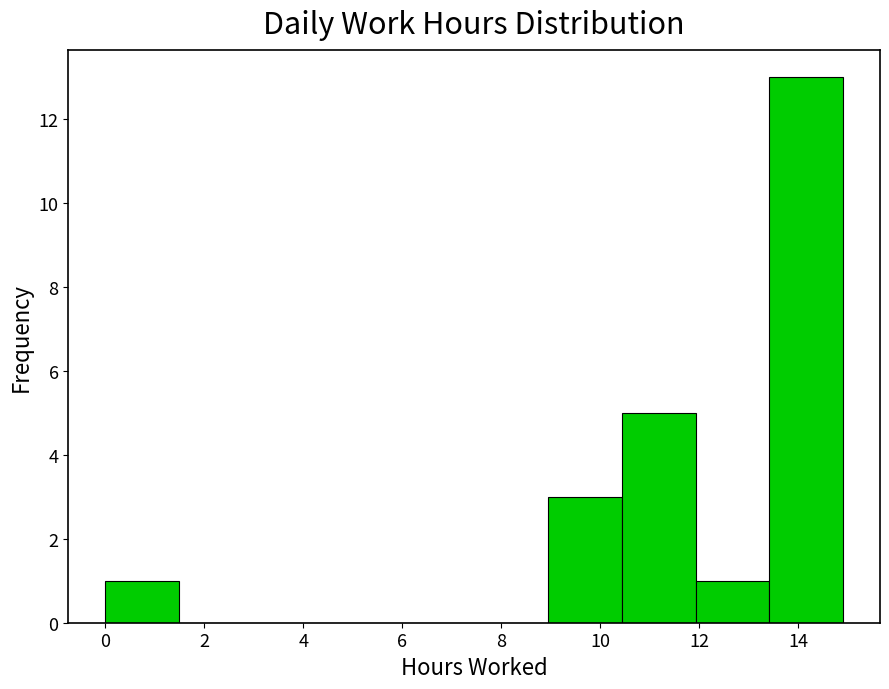

Reading left to right, transcribe this chart: for each bar, give the range it covers on the x-axis and its height. Neither the bar edges nor the heights are printed on the chart, so give them approximately, as read against the axes.

0.0 to 1.4: 1
1.4 to 3.0: 0
3.0 to 4.4: 0
4.4 to 6.0: 0
6.0 to 7.4: 0
7.4 to 9.0: 0
9.0 to 10.4: 3
10.4 to 12.0: 5
12.0 to 13.4: 1
13.4 to 15.0: 13